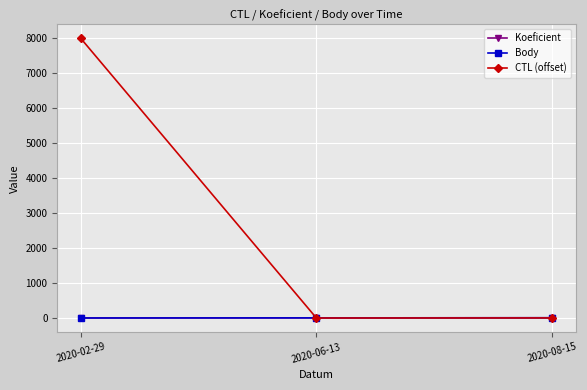

Is this an area chart (filled region under the line)?

No